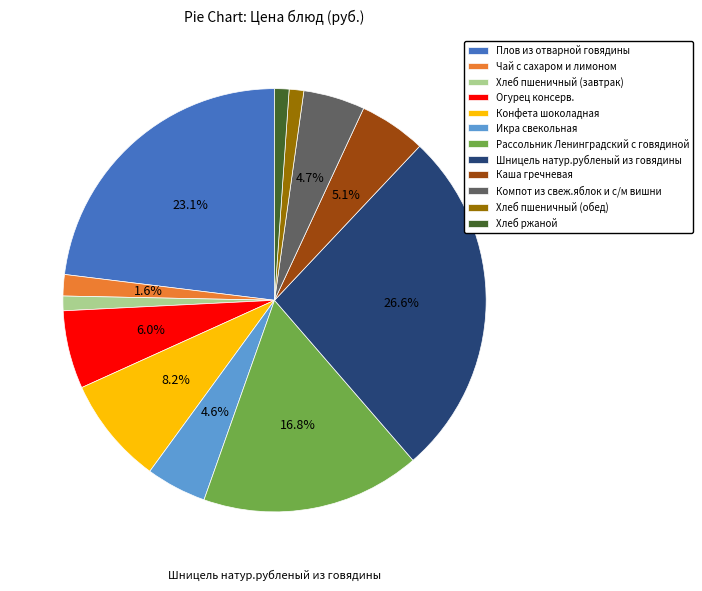

Does Хлеб пшеничный (завтрак) represent more than half of the total?

No